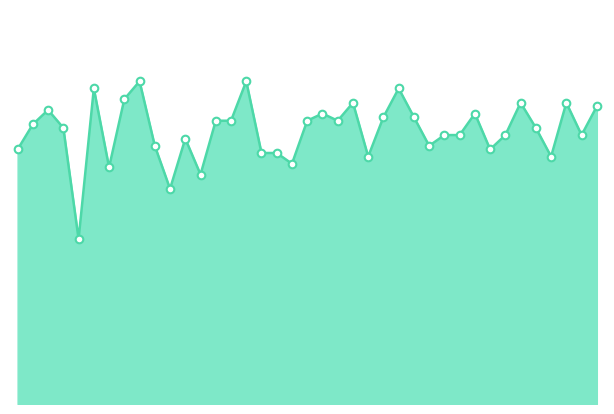

How many lines are shown in the chart?

1